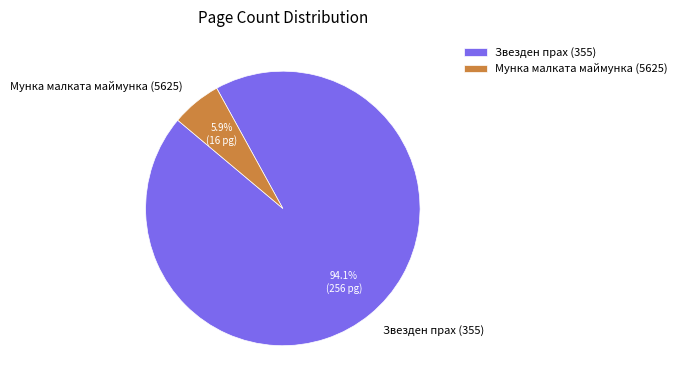

What portion of the pie excludes Звезден прах (355)?

5.9%